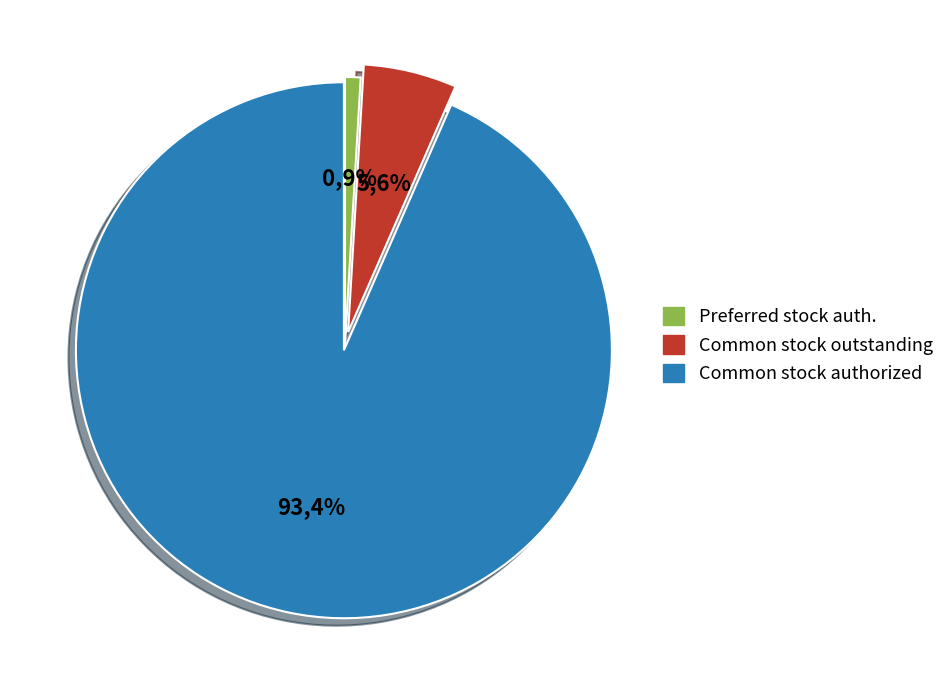

True or false: Convertible common stock authorized (shares) accounts for 12% of the total.

False